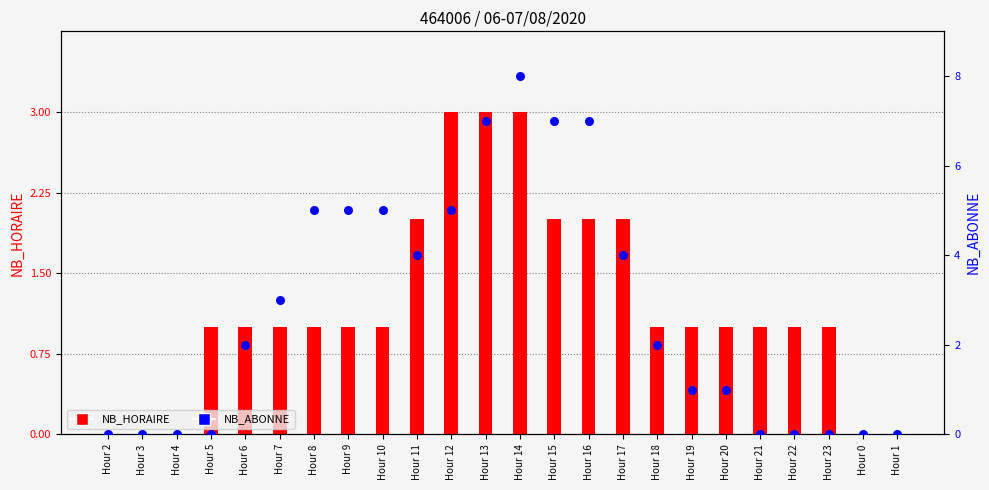

At how many categories does at least one series exceed 1?

13